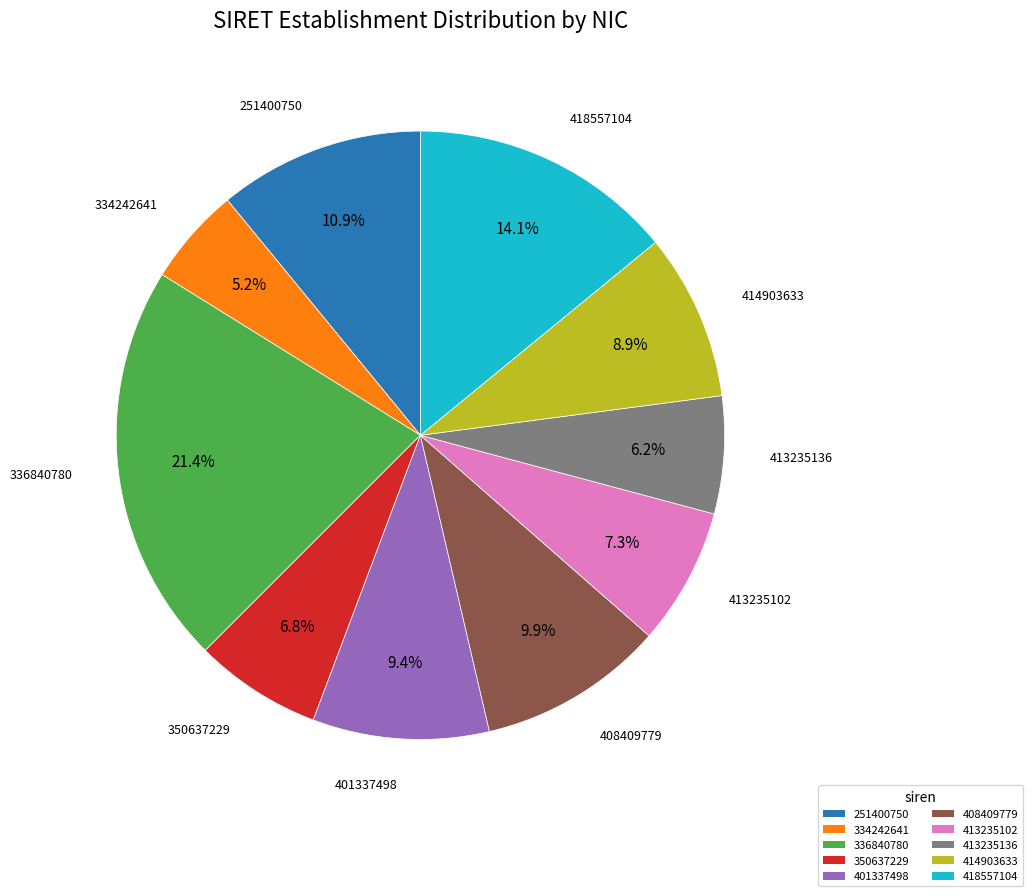

To the nearest percent, what is the average slice percentage?

10%